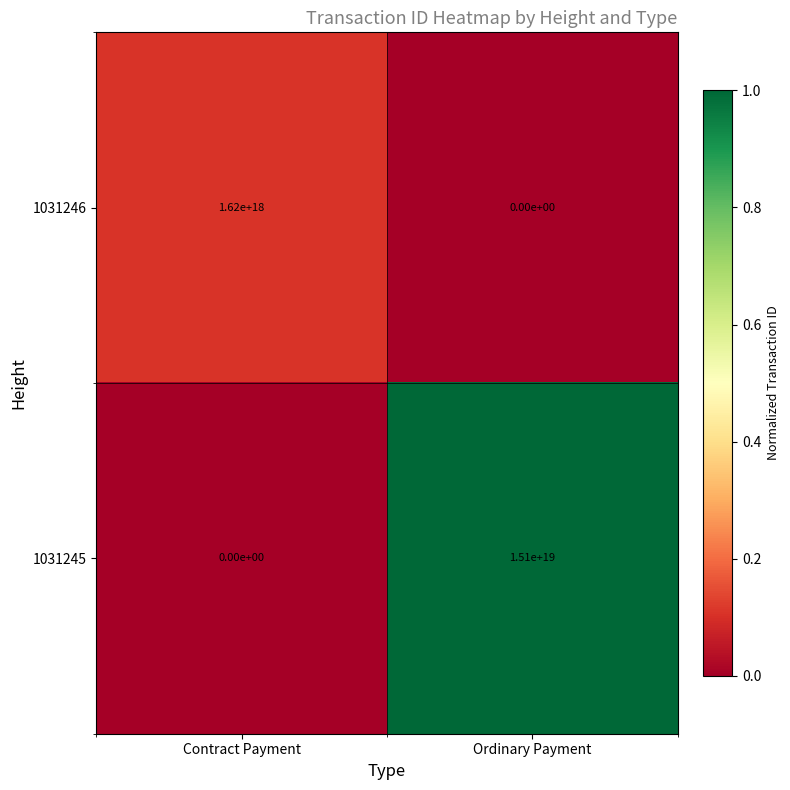

Between Contract Payment and Ordinary Payment, which series saw the biggest shift?

1031245